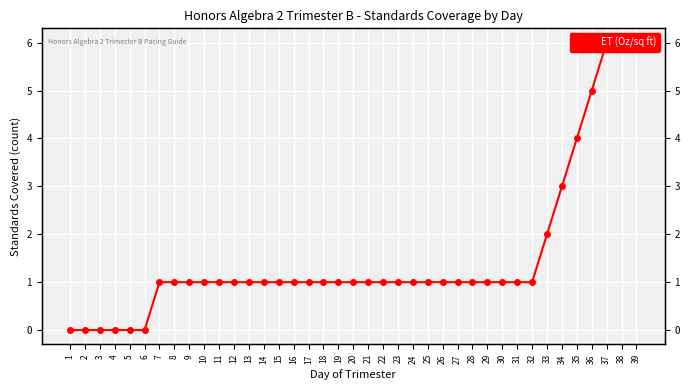

How many positive values are there?

33